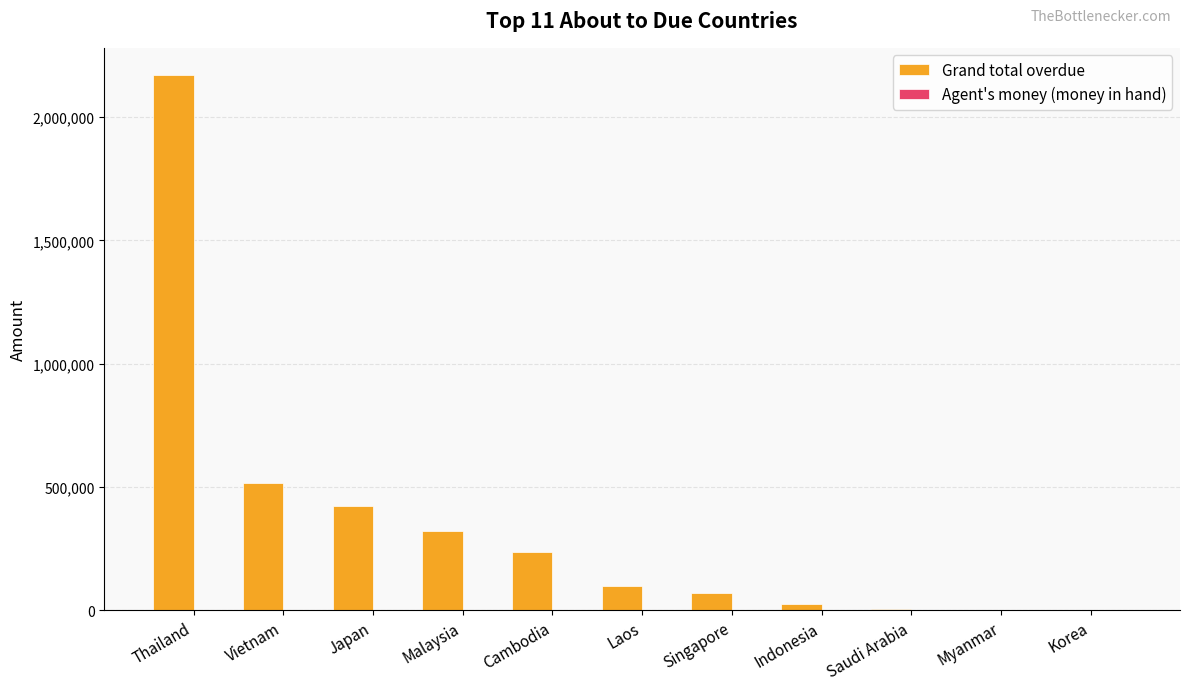

How many series are shown in this chart?

2